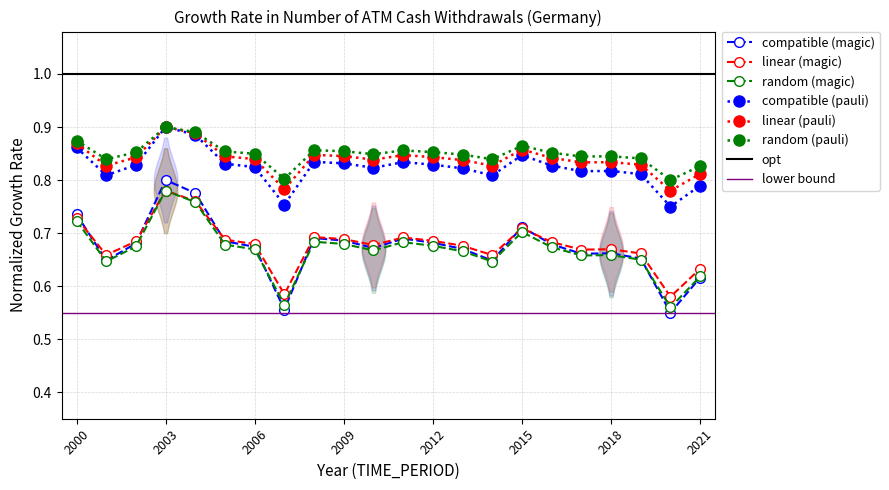

At which category does the chart reach its minimum across all series?

2020